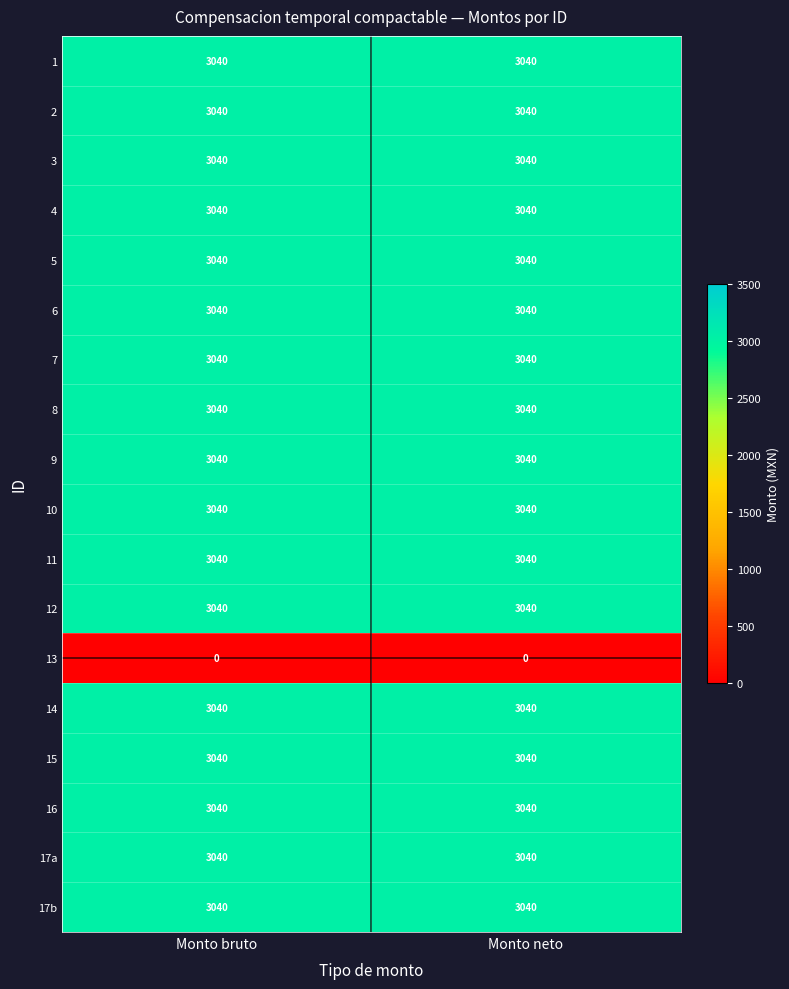

What is the lowest value of the 1 series?

3040